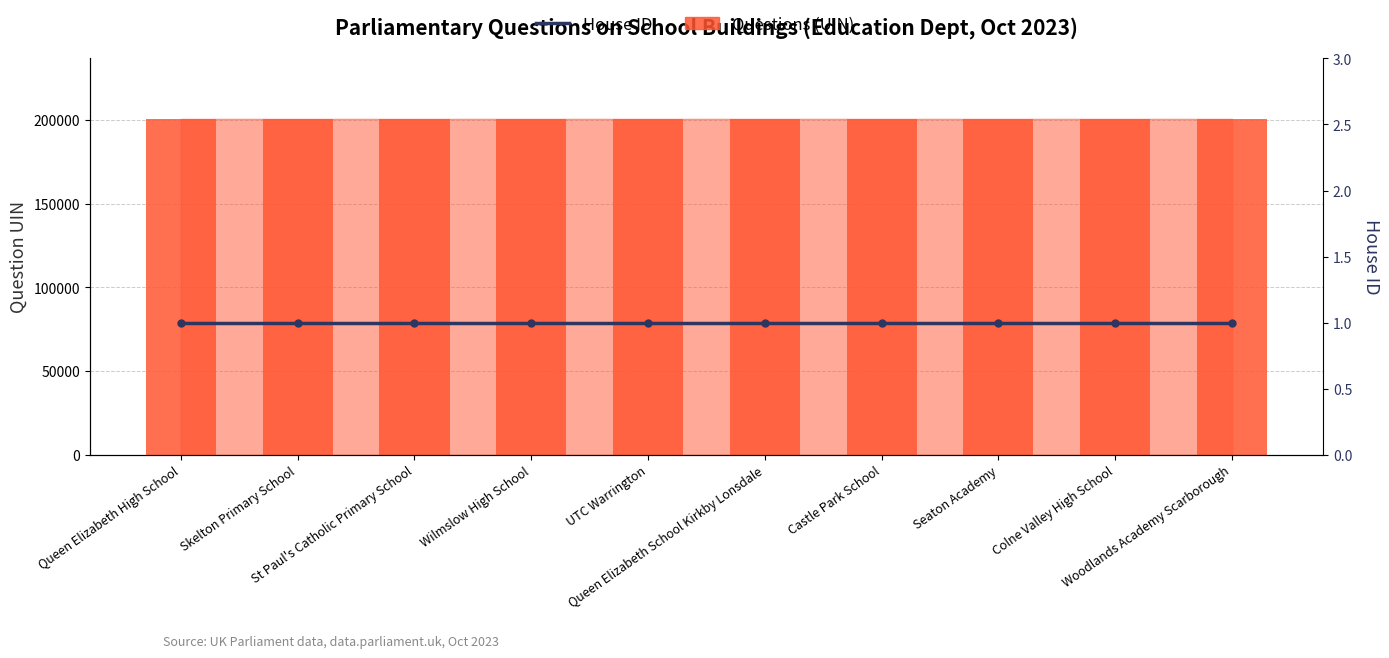

What is the sum of the House ID values at Queen Elizabeth High School and Queen Elizabeth School Kirkby Lonsdale?

2